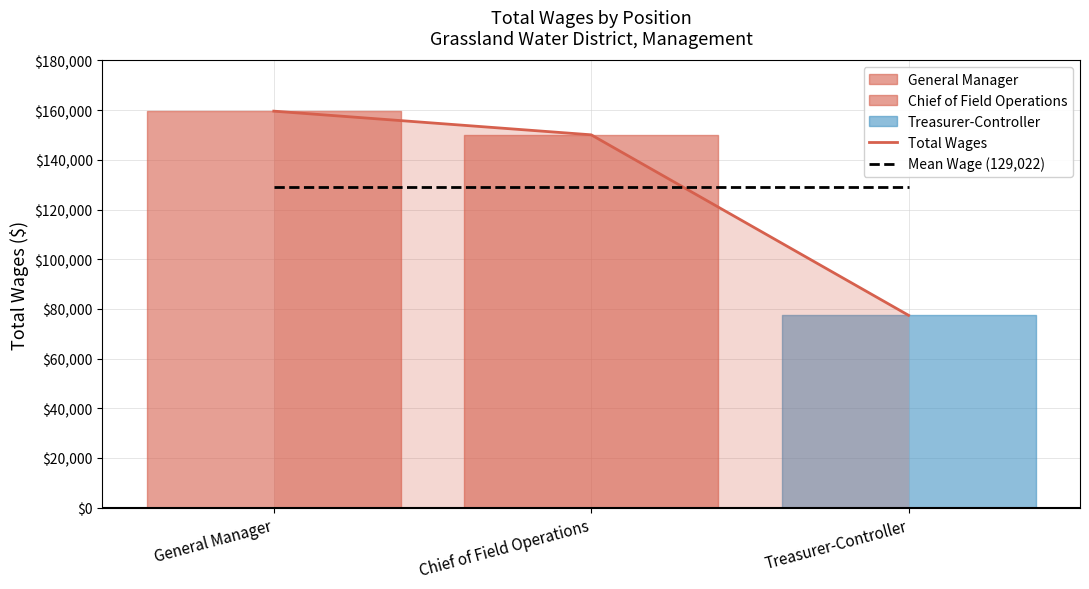

At which category is the sum across all series the highest?

General Manager